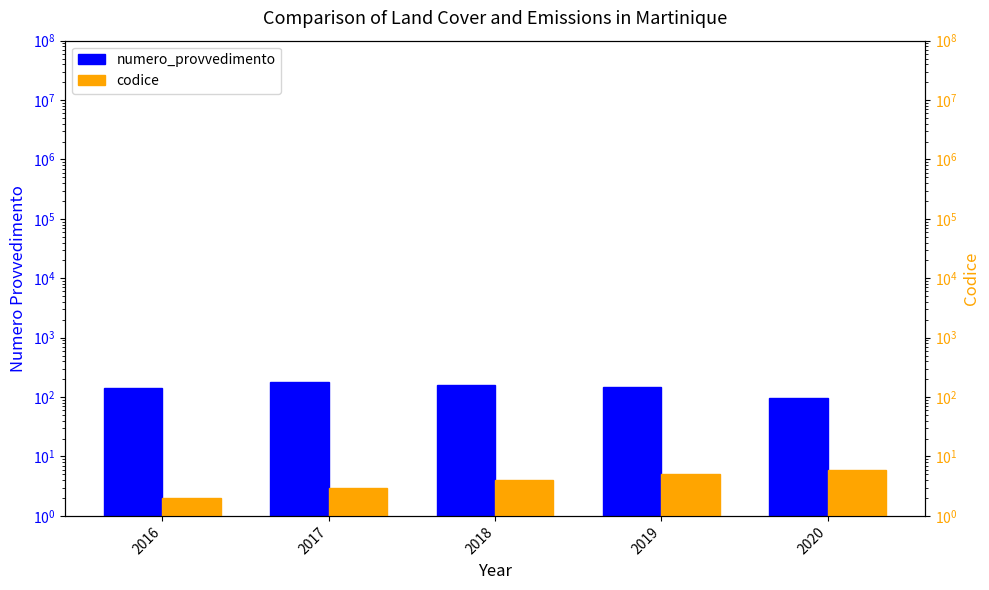

How many groups of bars are there?

5